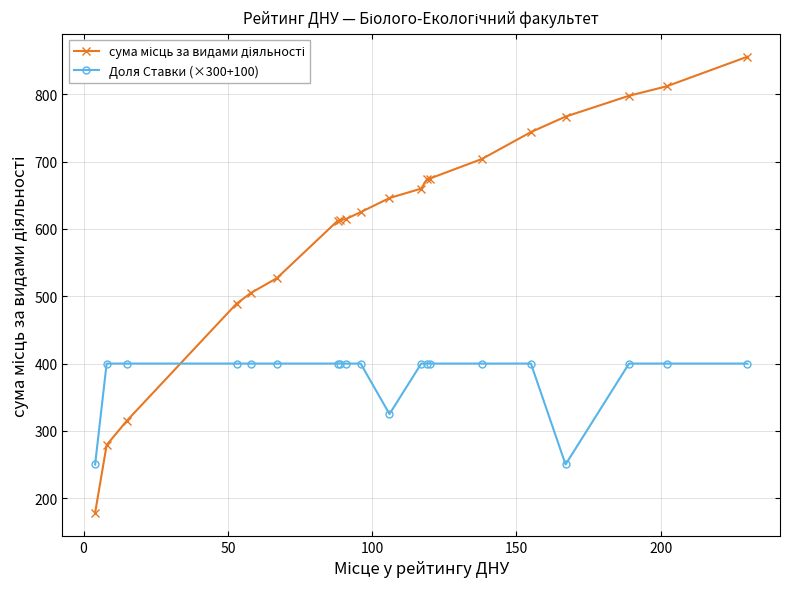

What is the value of the Доля Ставки (×300+100) point at the 9th from the left?

400